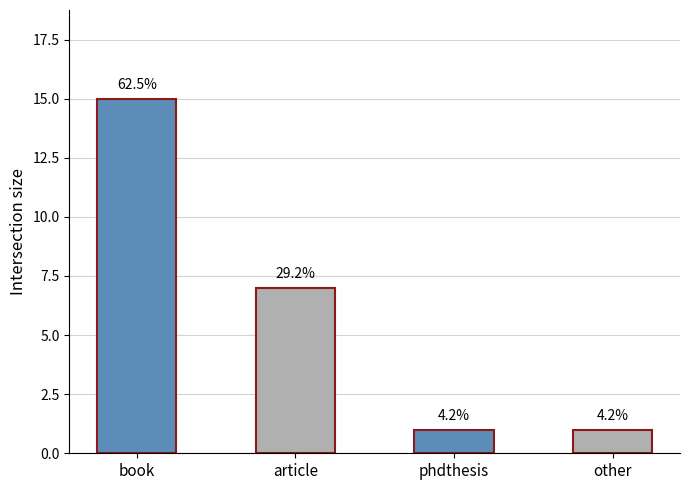

Reading right to left, what are all the values shown in this chart?

1	1	7	15